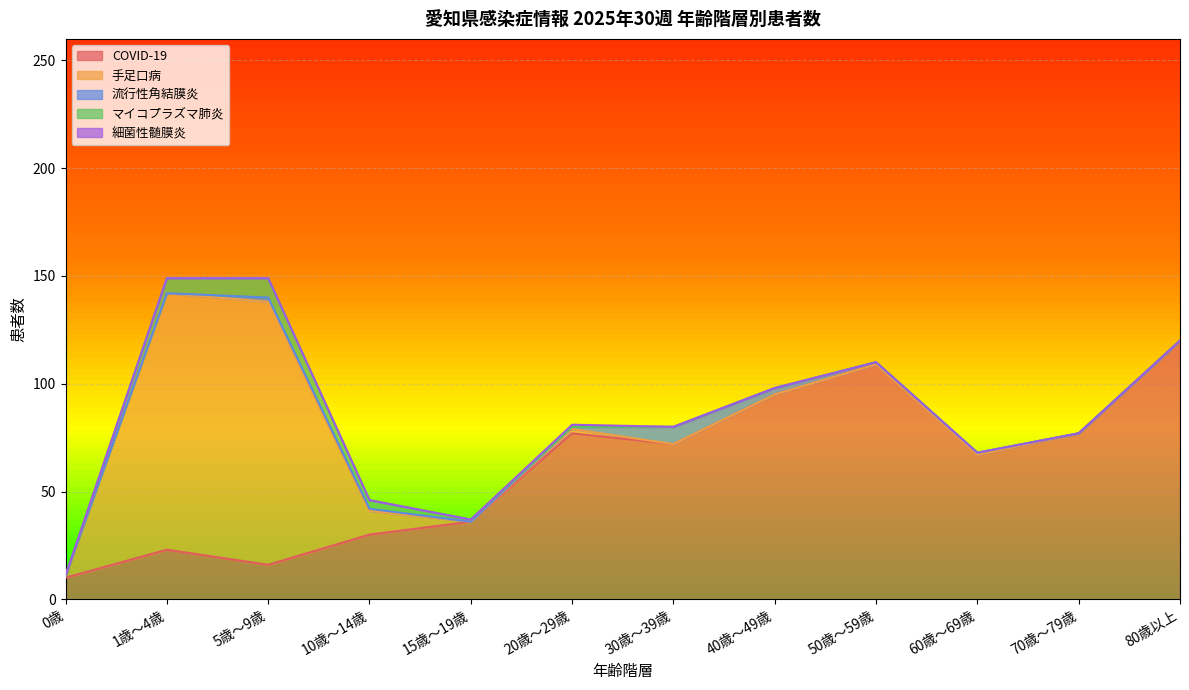

What is the maximum value for COVID-19?

120